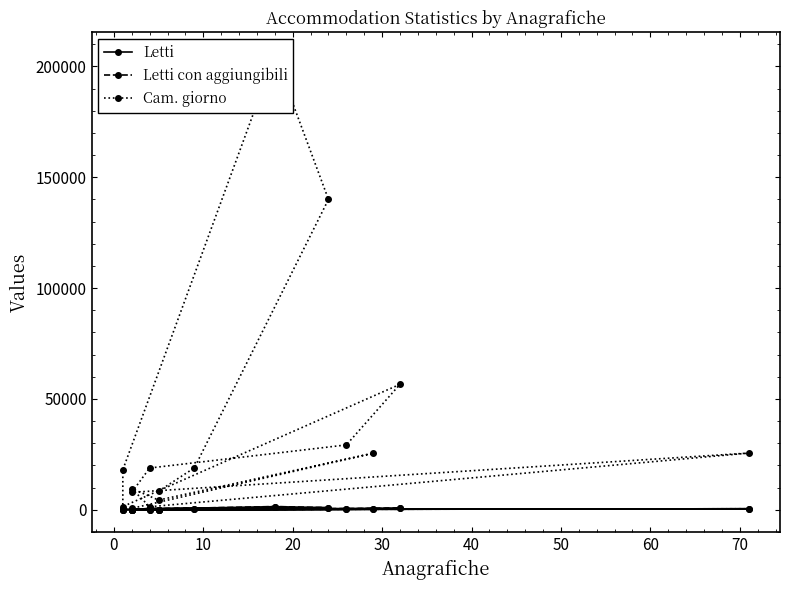

Count the number of categories in the chart.

16